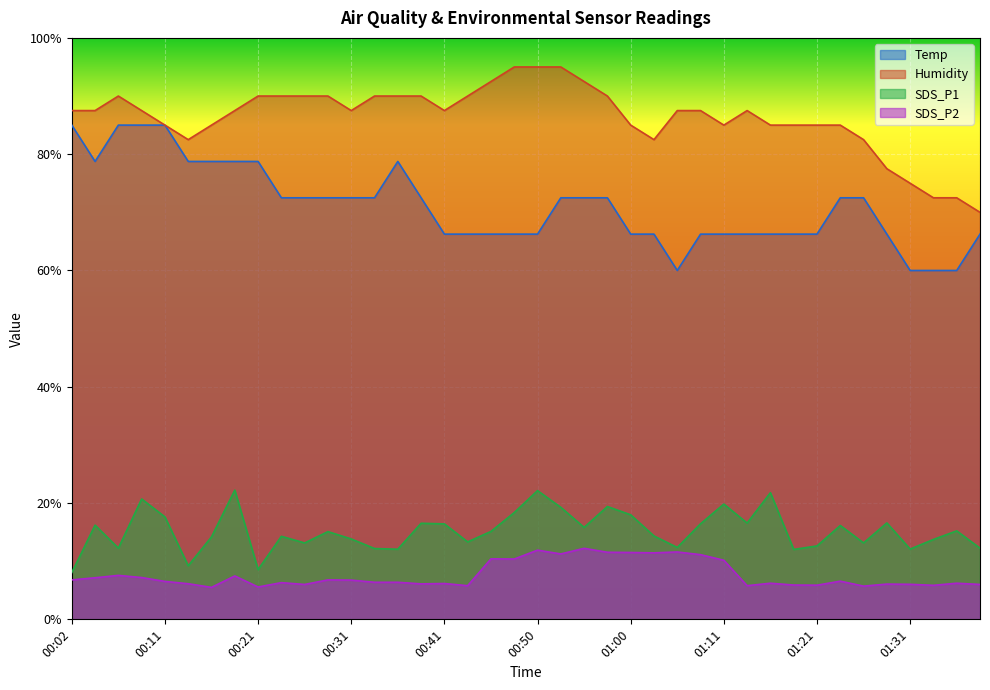

Is the value of SDS_P2 at 01:16 greater than the value of SDS_P1 at 00:29?

No